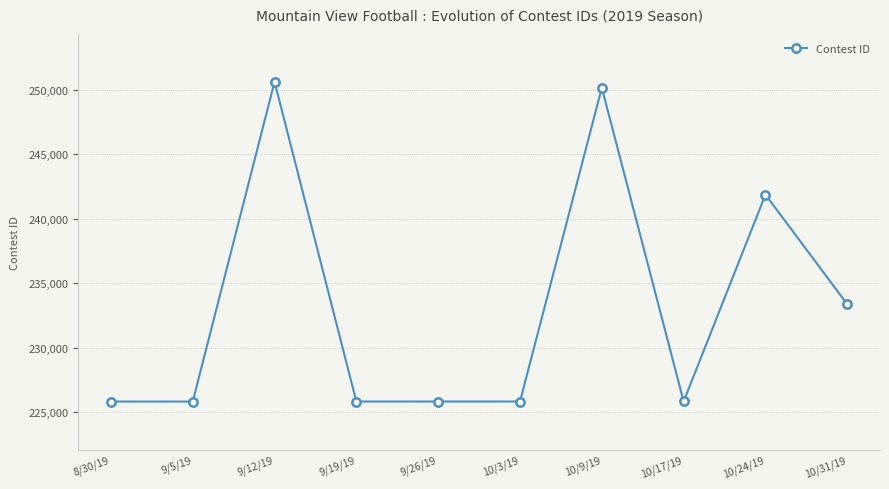

At which category does the data reach its first local peak?

9/12/19